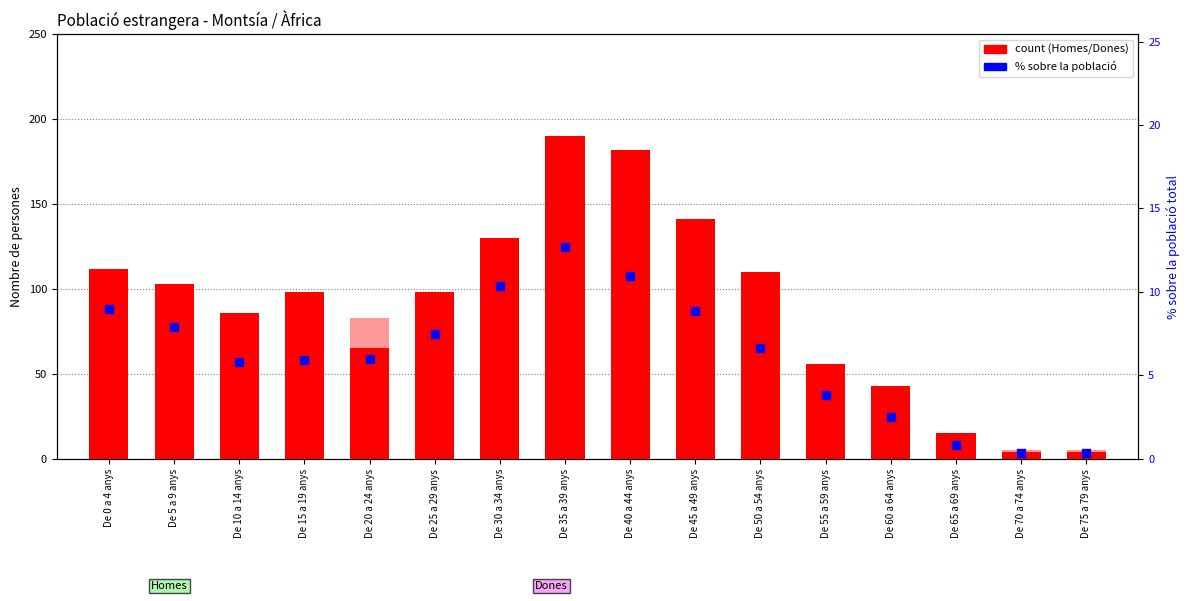

Which series reaches the maximum Y coordinate?

Homes (count)